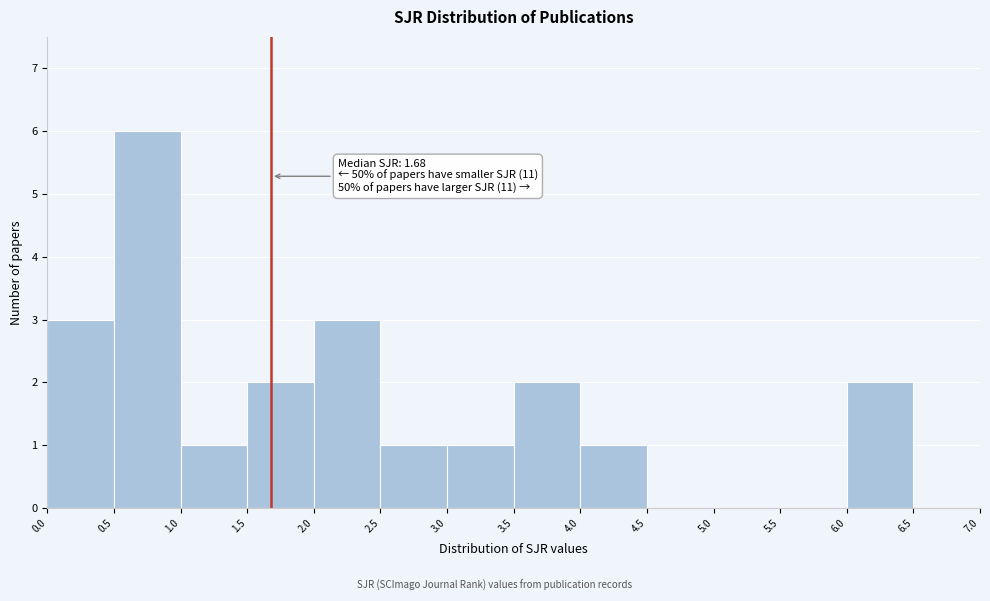

Which range on the x-axis has the tallest bar?

0.5 to 1.0